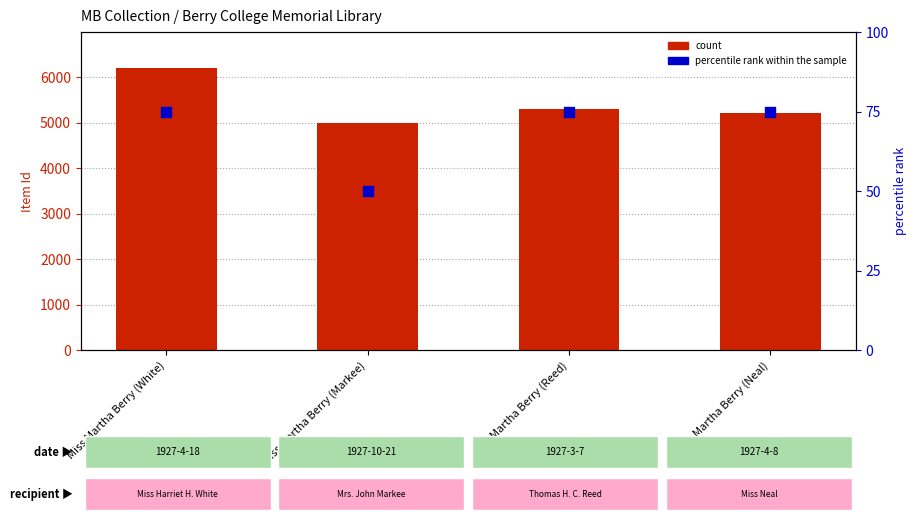

At how many categories does at least one series exceed 4893?

4